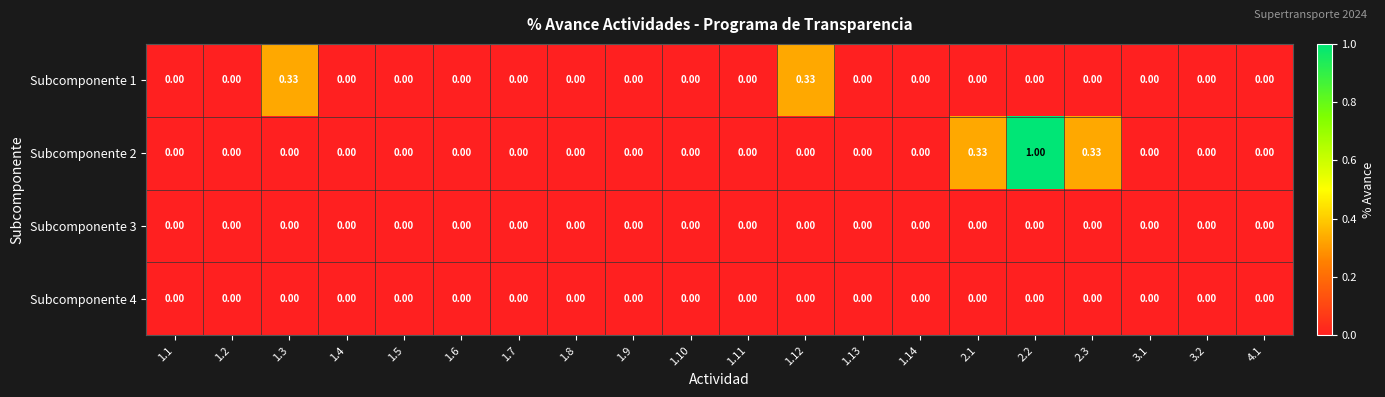

Which series has the largest total across all categories?

Subcomponente 2